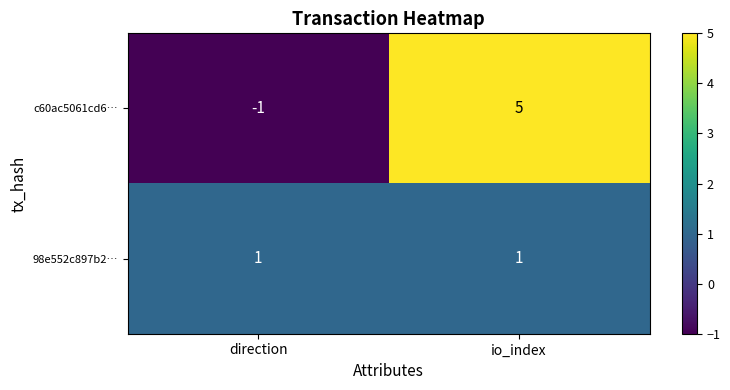

Reading left to right, transcribe all the data shown in this chart.

c60ac5061cd6…: -1	5
98e552c897b2…: 1	1